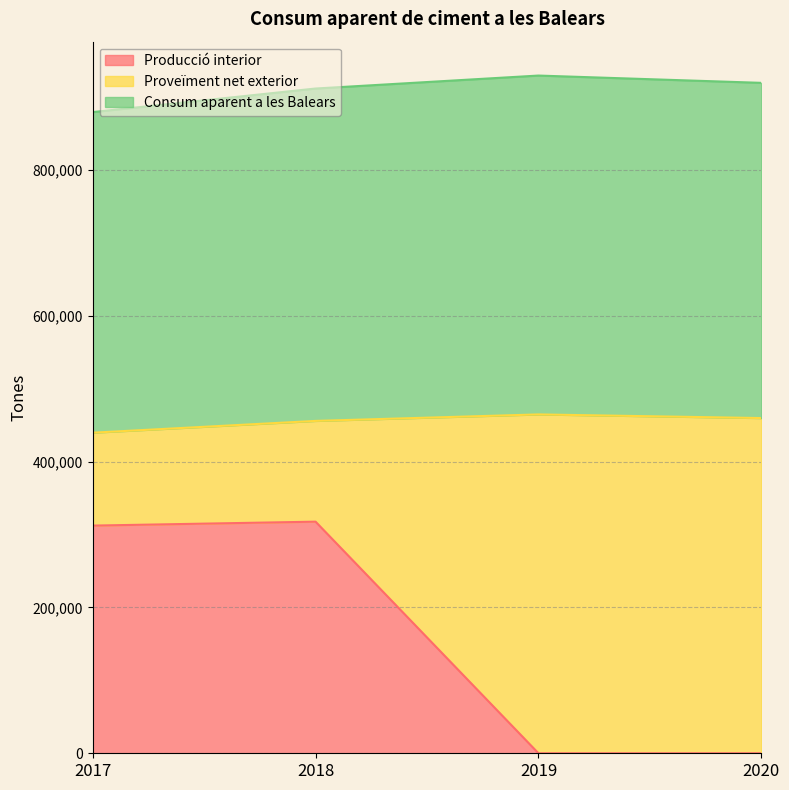

True or false: Consum aparent a les Balears and Producció interior intersect in this chart.

False